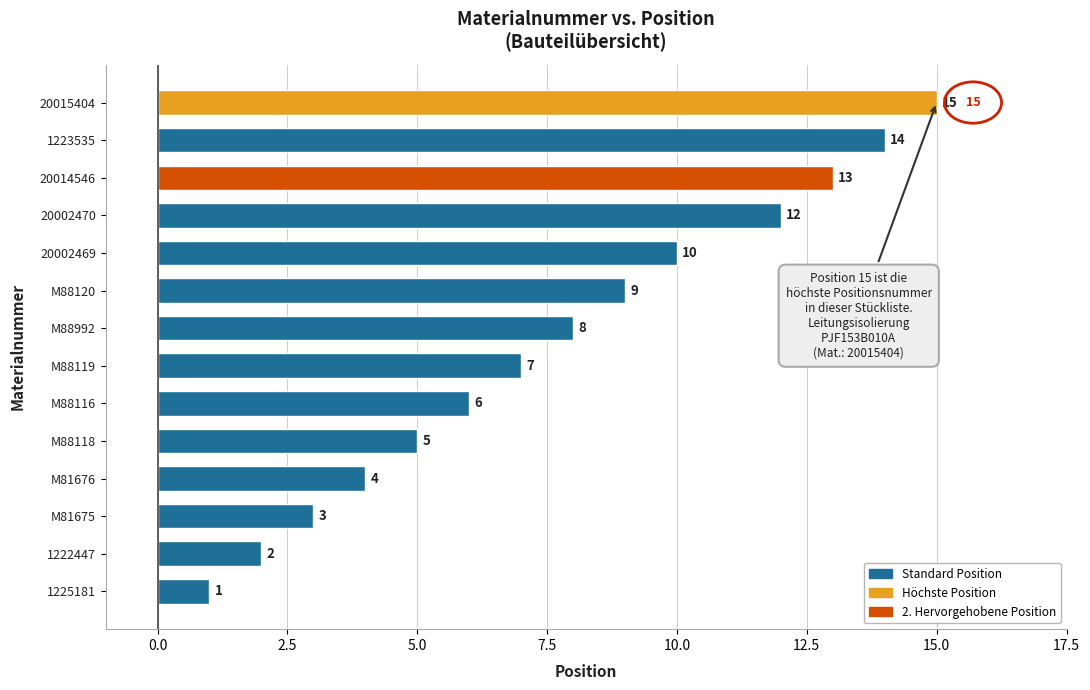

What is the change in value from M88118 to M88992?

+3